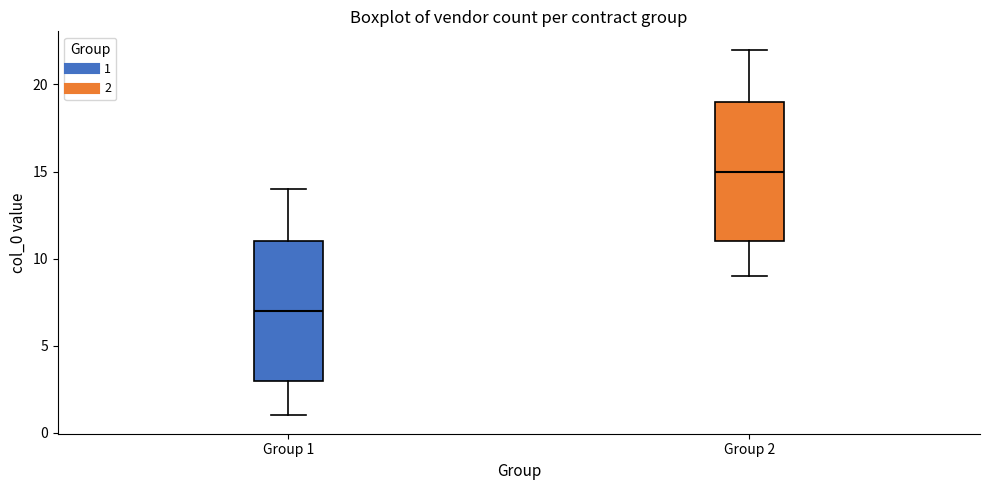

Which box has the highest median line?

Group 2